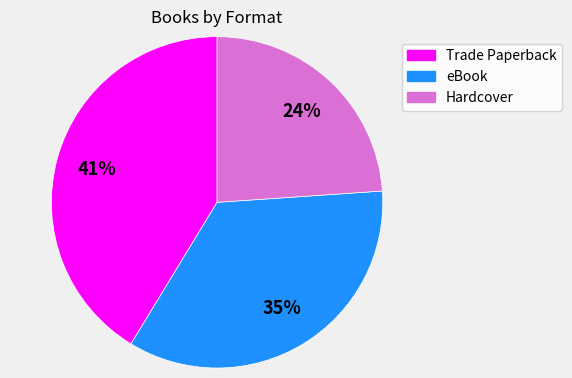

Which slice is the smallest?

Hardcover